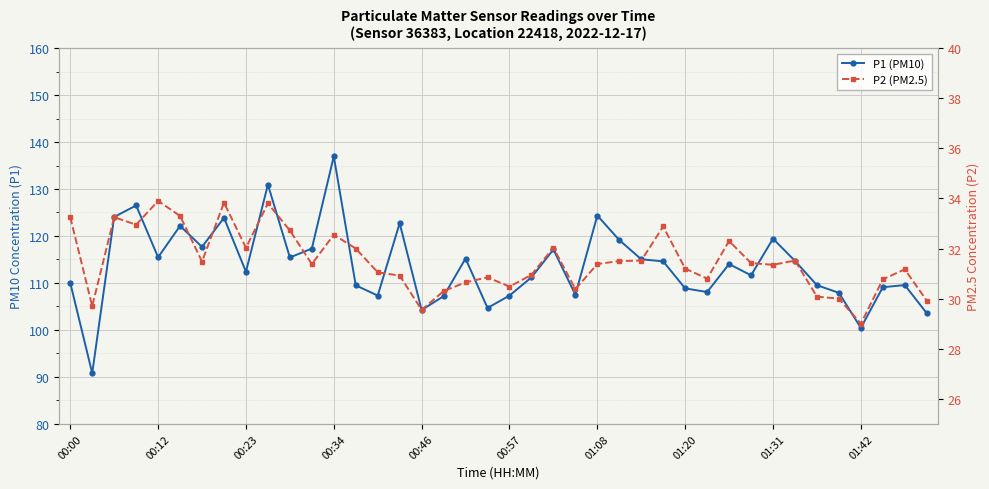

Is the value of P1 (PM10) at 33 greater than the value of P2 (PM2.5) at 38?

Yes